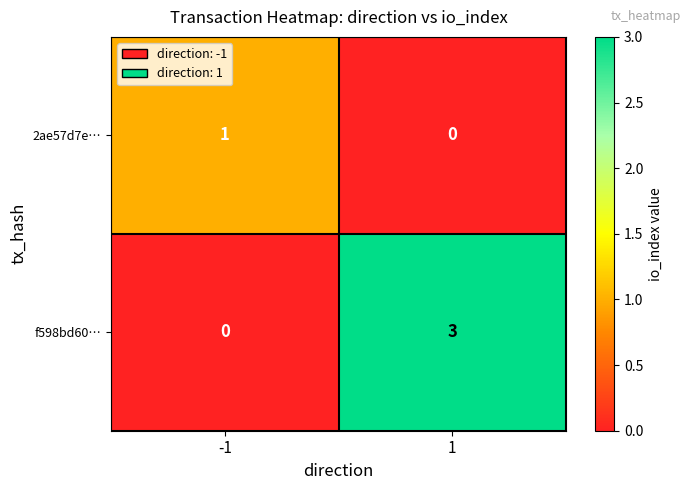

How many distinct data groups are displayed?

2